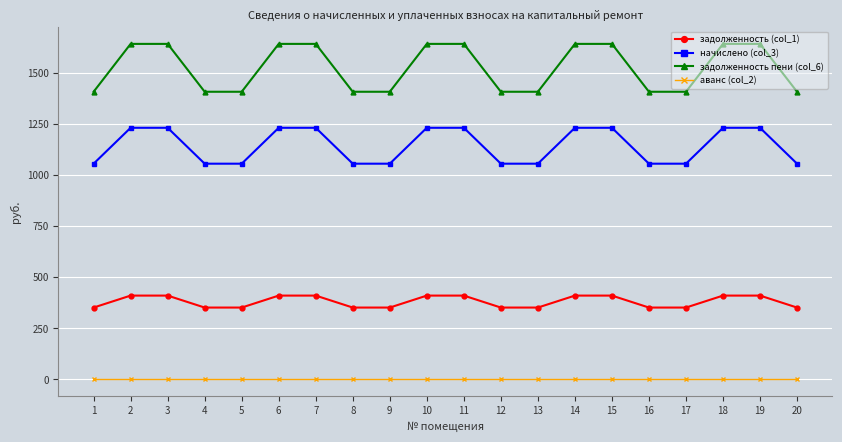

True or false: задолженность пени (col_6) and задолженность (col_1) cross at least once.

False